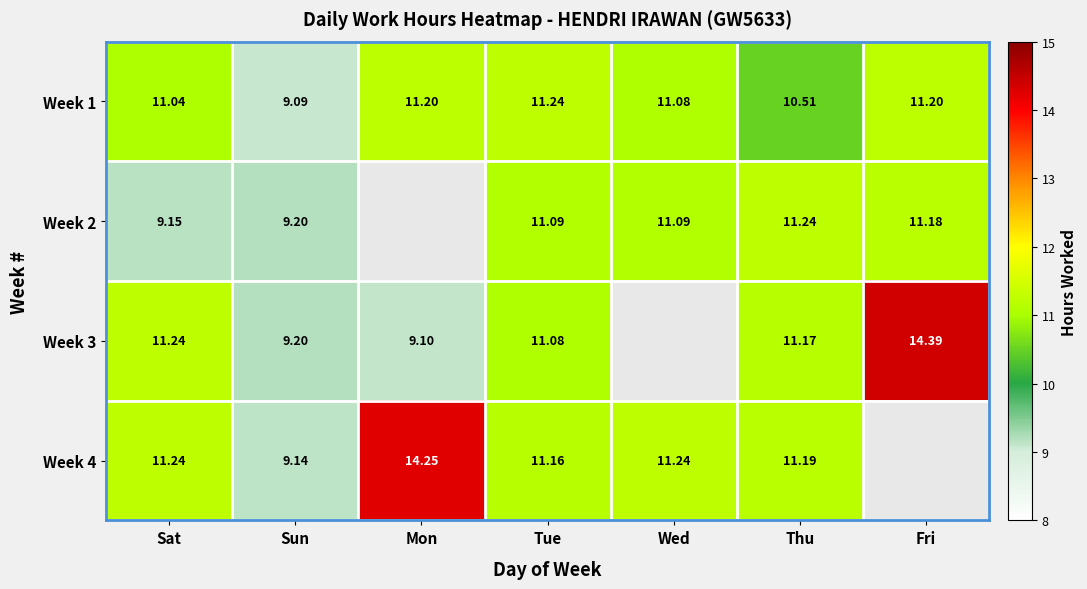

At which category is the sum across all series the highest?

Tue